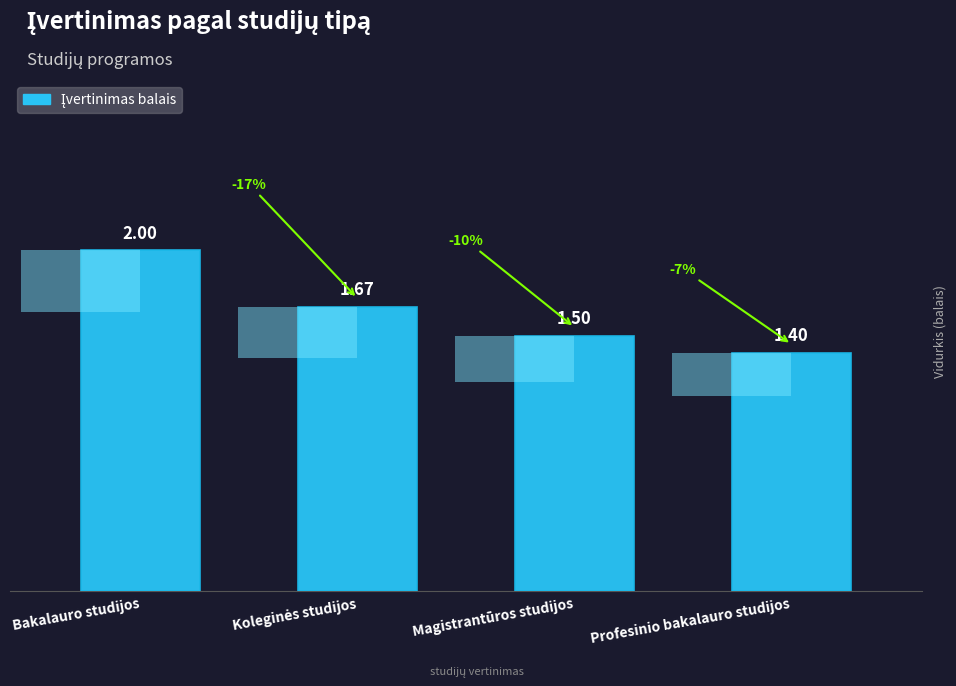

Count the number of data series in this chart.

1